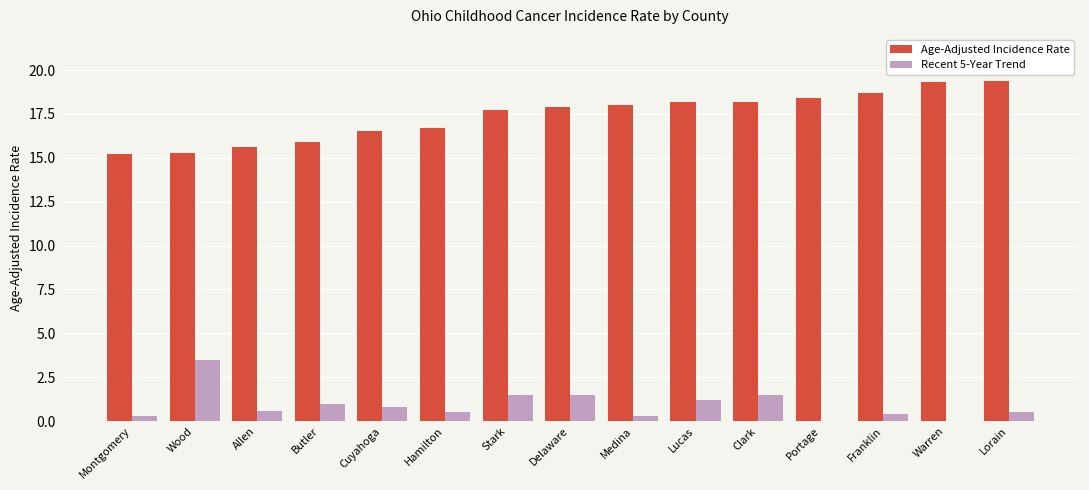

What is the difference between the highest and lowest values at Lucas?

17.0